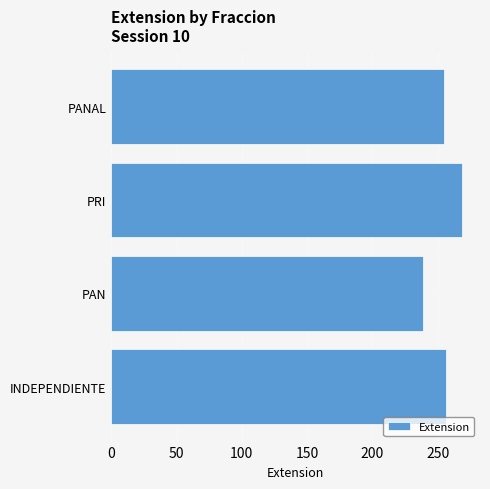

What is the sum of the values at PRI and PAN?

508.0